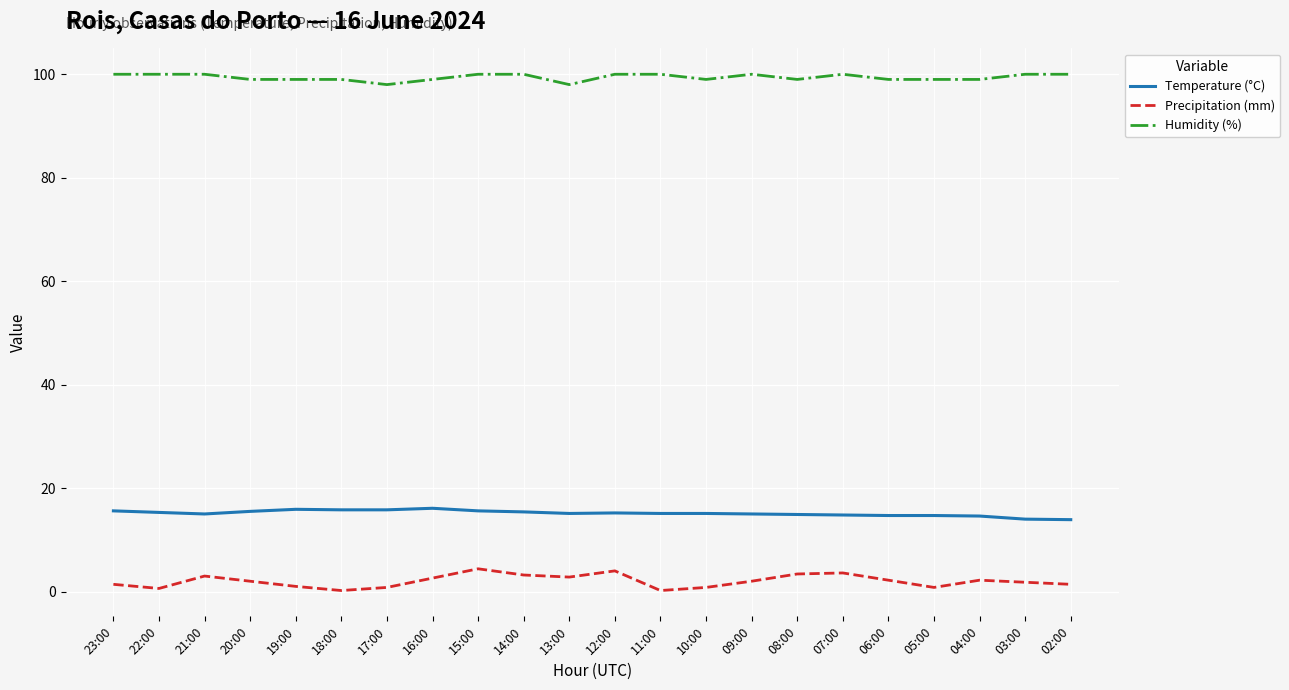

Which series has the largest range (max minus min)?

Precipitation (mm)